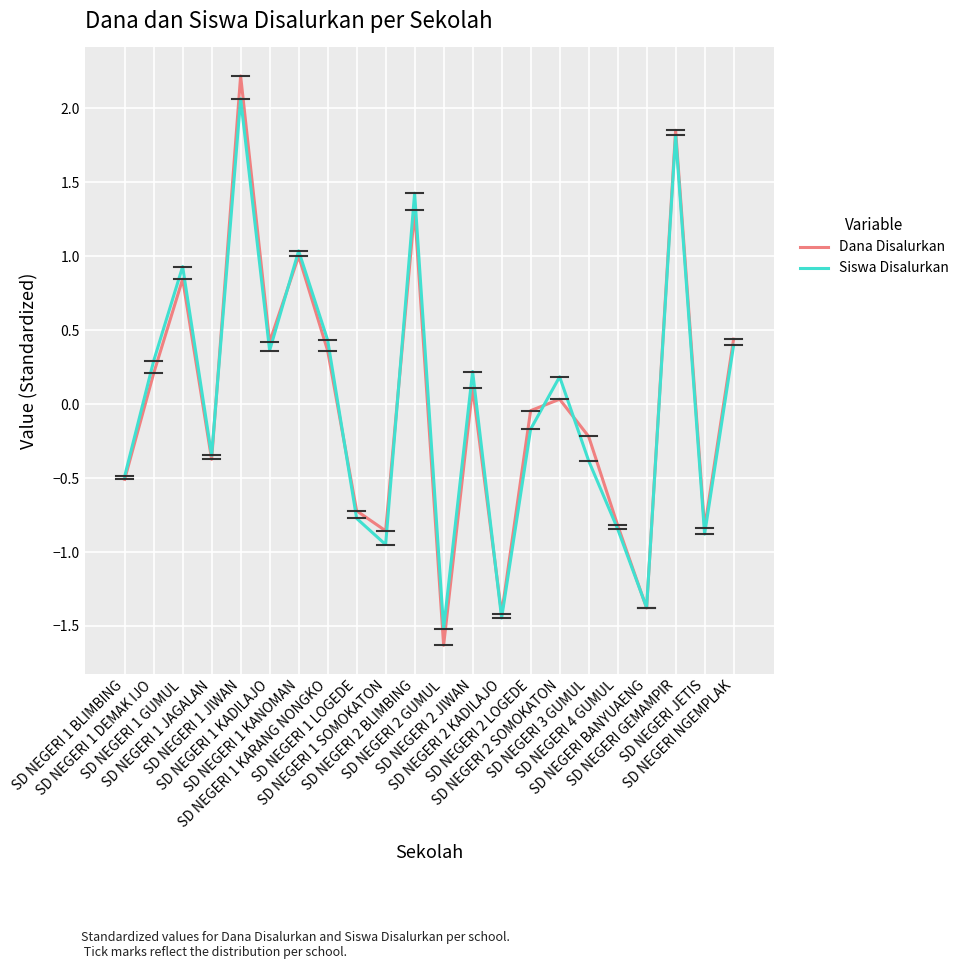

Between SD NEGERI 1 KANOMAN and SD NEGERI 2 SOMOKATON, which series saw the biggest shift?

Dana Disalurkan